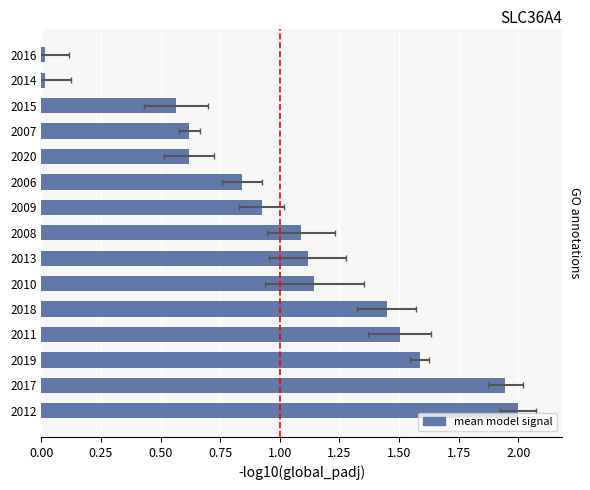

What position from the left is 2019?

3